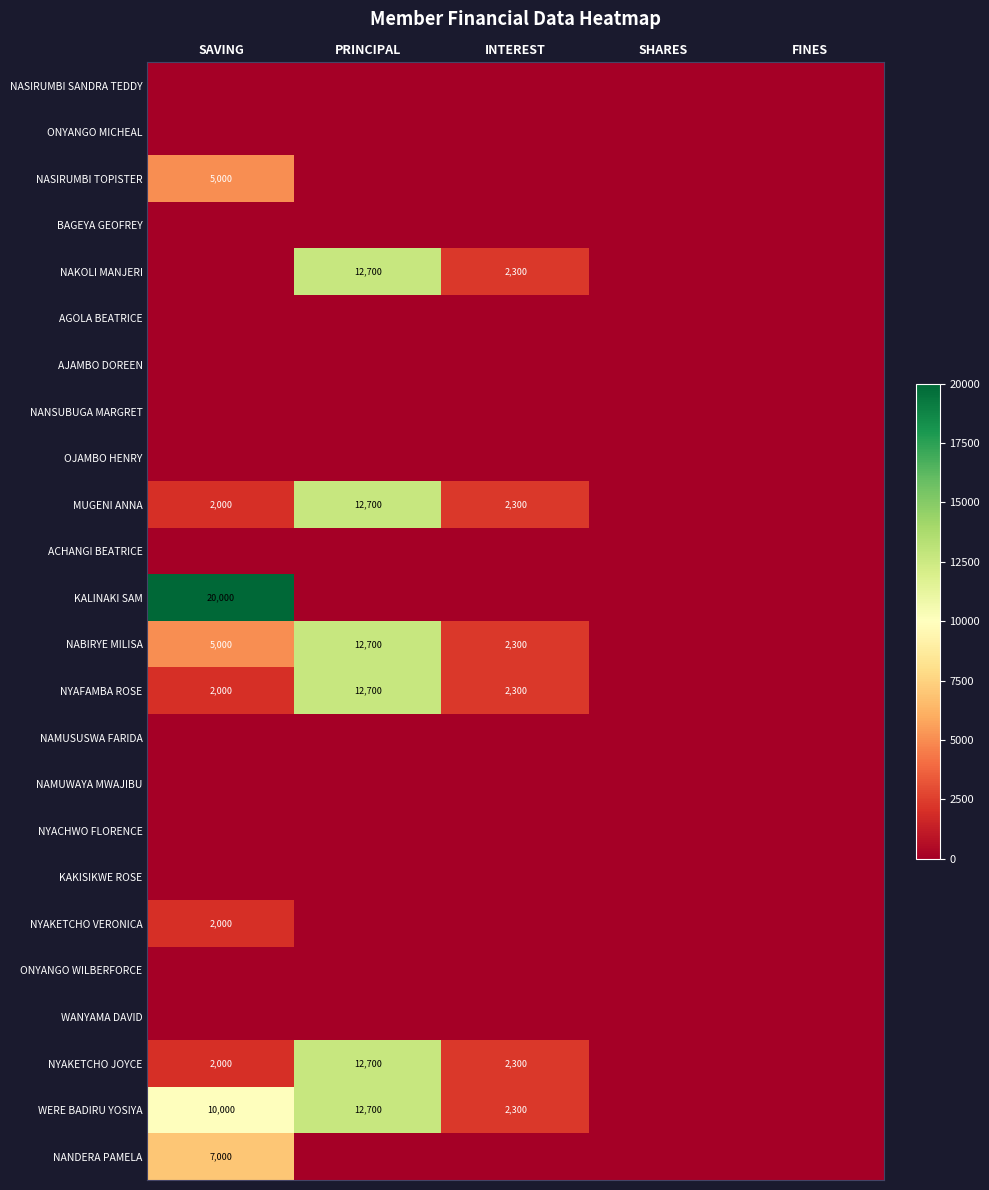

Rank the series at SAVING from highest to lowest value.

KALINAKI SAM, WERE BADIRU YOSIYA, NANDERA PAMELA, NASIRUMBI TOPISTER, NABIRYE MILISA, MUGENI ANNA, NYAFAMBA ROSE, NYAKETCHO VERONICA, NYAKETCHO JOYCE, NASIRUMBI SANDRA TEDDY, ONYANGO MICHEAL, BAGEYA GEOFREY, NAKOLI MANJERI, AGOLA BEATRICE, AJAMBO DOREEN, NANSUBUGA MARGRET, OJAMBO HENRY, ACHANGI BEATRICE, NAMUSUSWA FARIDA, NAMUWAYA MWAJIBU, NYACHWO FLORENCE, KAKISIKWE ROSE, ONYANGO WILBERFORCE, WANYAMA DAVID